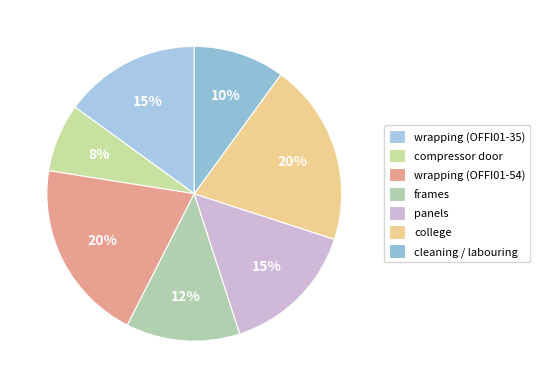

The cleaning / labouring slice represents 1% of the pie. True or false?

False